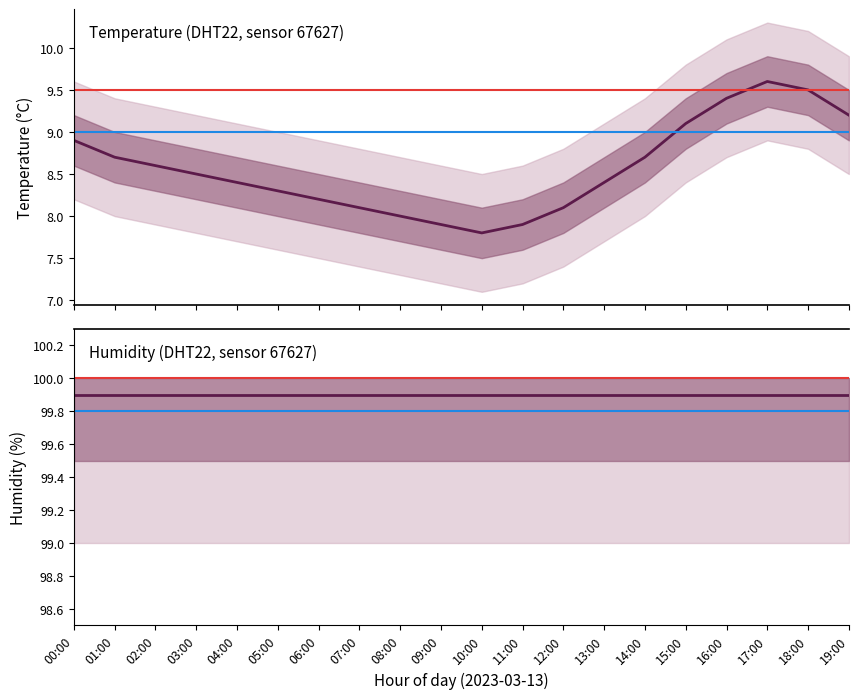

True or false: humidity and temperature cross at least once.

False